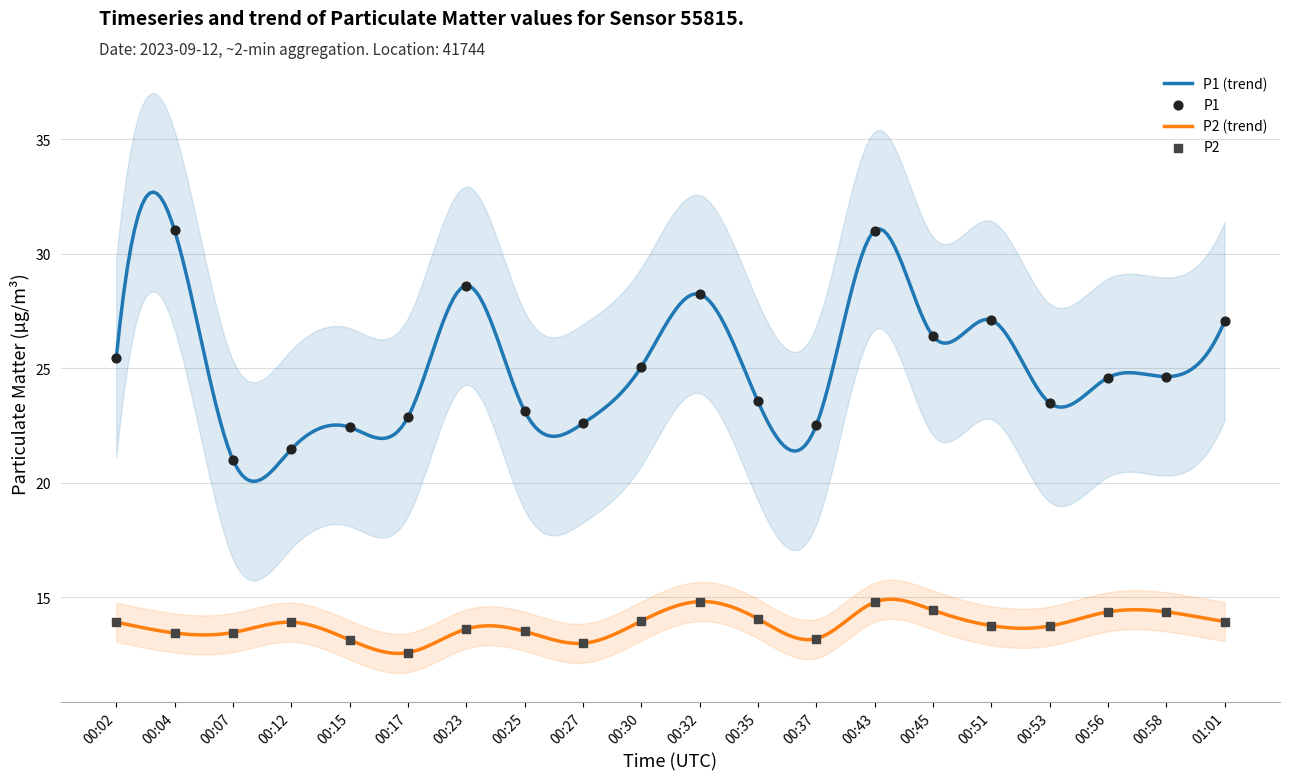

At which category is the sum across all series the highest?

00:43